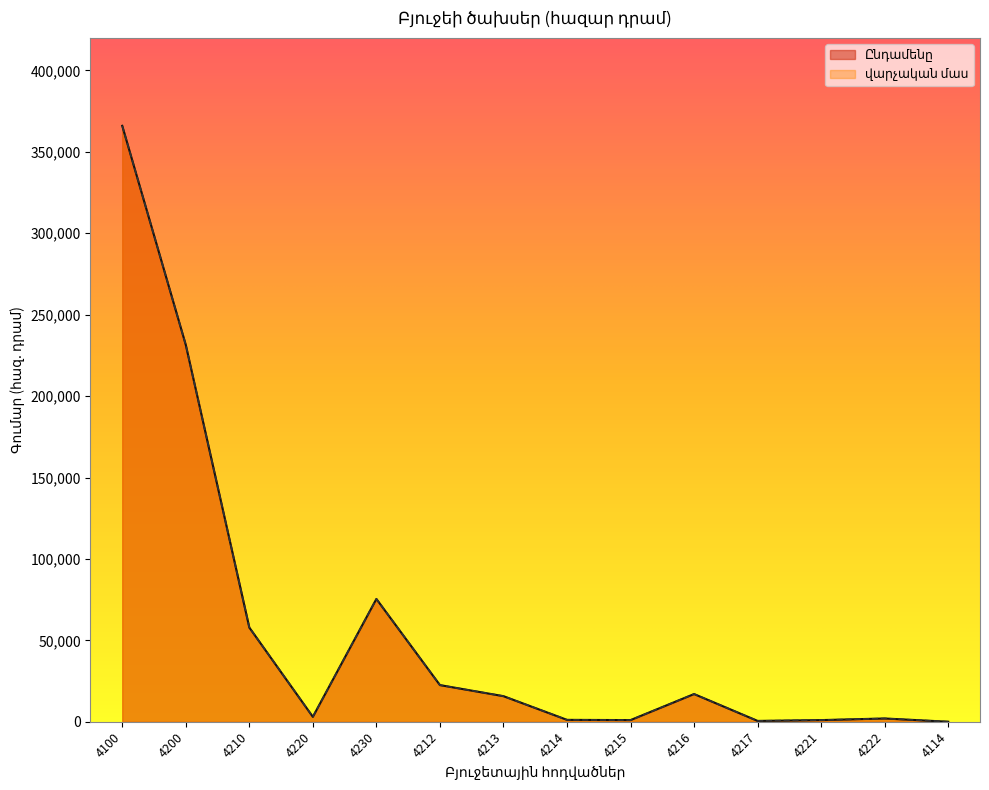

How many values in the Ընդամենը series exceed 15700?

6